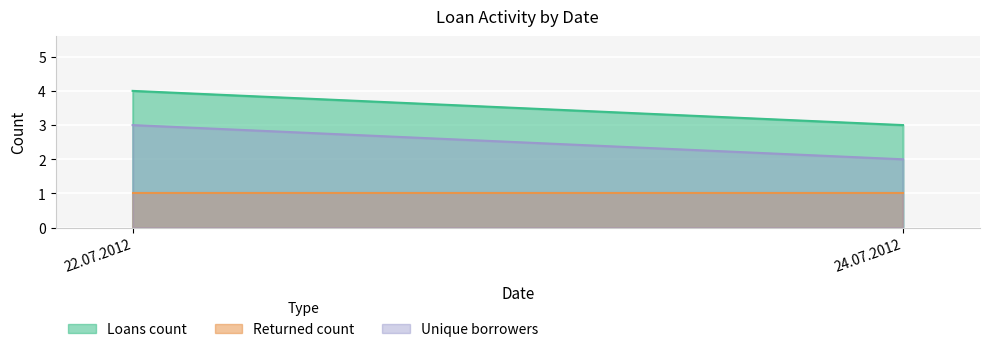

What is the maximum value for Unique borrowers?

3